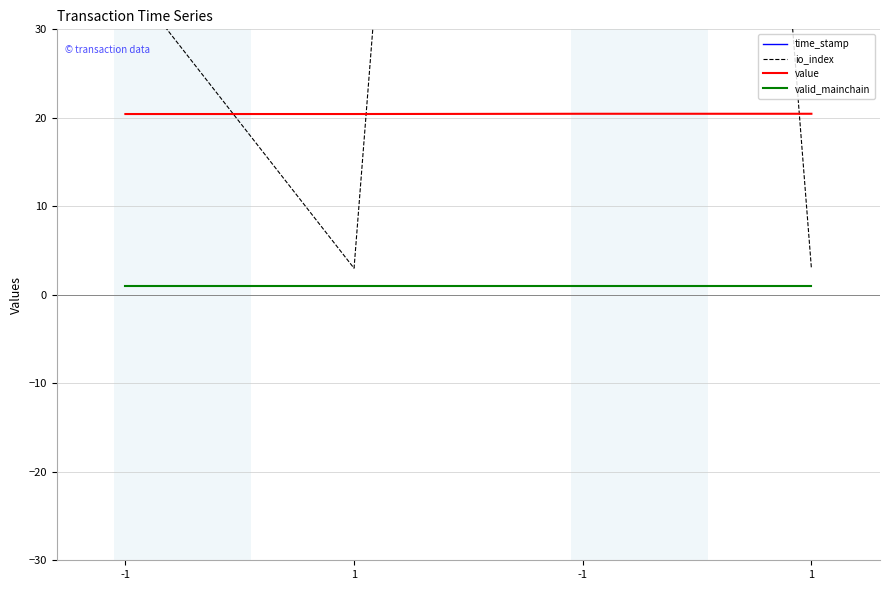

True or false: time_stamp and io_index intersect in this chart.

False